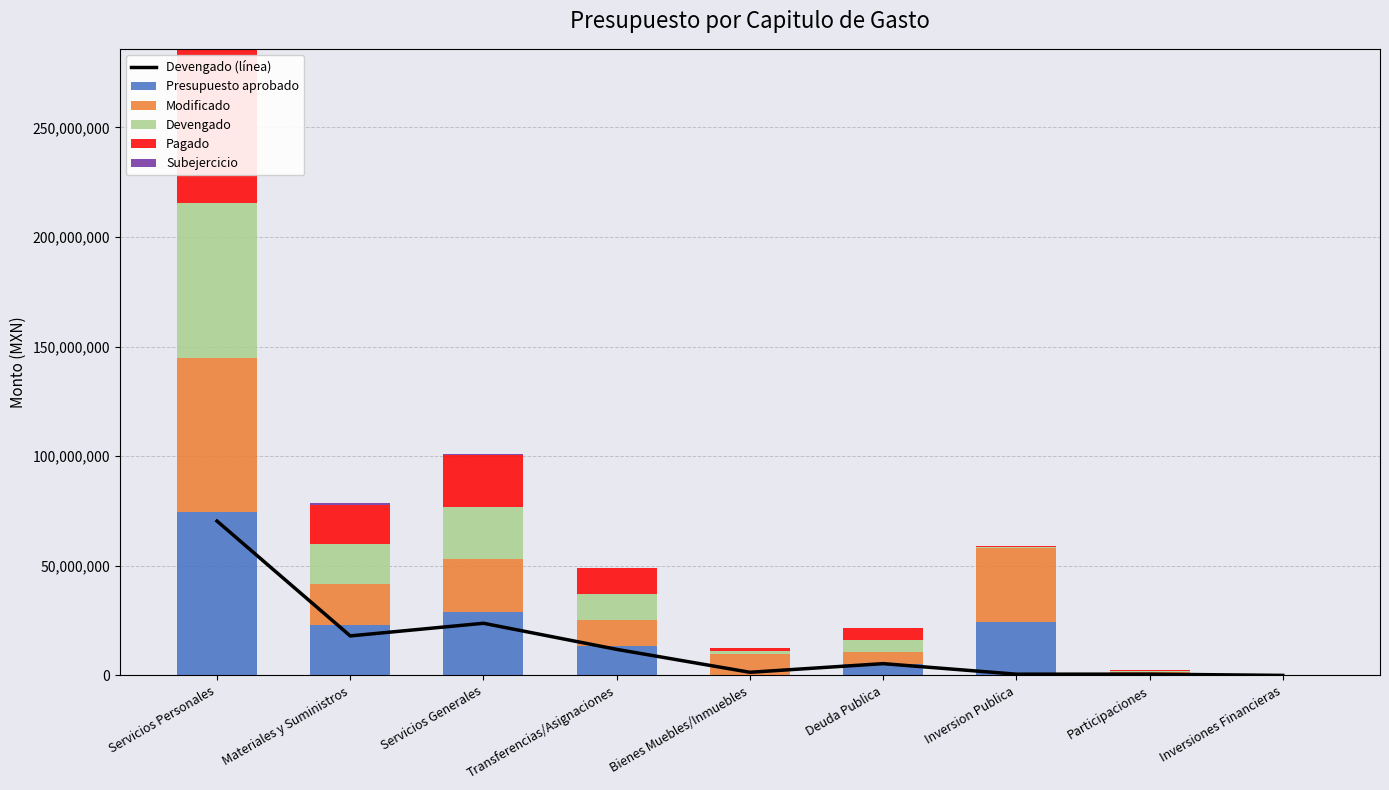

Reading left to right, transcribe all the data shown in this chart.

Devengado (línea): 70398708.3	18012384.6	23779808.4	11874589.9	1417112.8	5361170.4	551823.7	569429.8	0.0
Presupuesto aprobado: 74602507.1	22879766.2	28786963.9	13377712.1	325432.3	5361170.4	24135702.0	790574.0	103000.0
Modificado: 70398708.3	18819613.0	24321201.1	11874589.9	9263258.4	5361170.4	33942320.1	569429.8	0.0
Devengado: 70398708.3	18012384.7	23779808.4	11874589.9	1417112.8	5361170.4	551823.7	569429.8	0.0
Pagado: 70398708.3	18012384.7	23779808.4	11874589.9	1417112.8	5361170.4	551823.7	569429.8	0.0
Subejercicio: 0.0	807228.3	541392.7	0.0	0.0	0.0	0.0	0.0	0.0